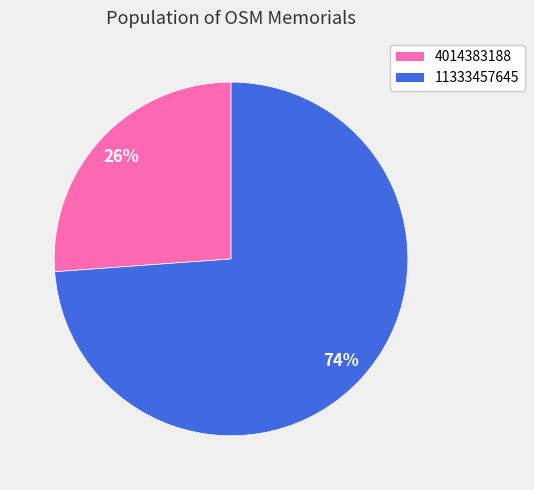

Is there any slice that represents more than half of the pie?

Yes